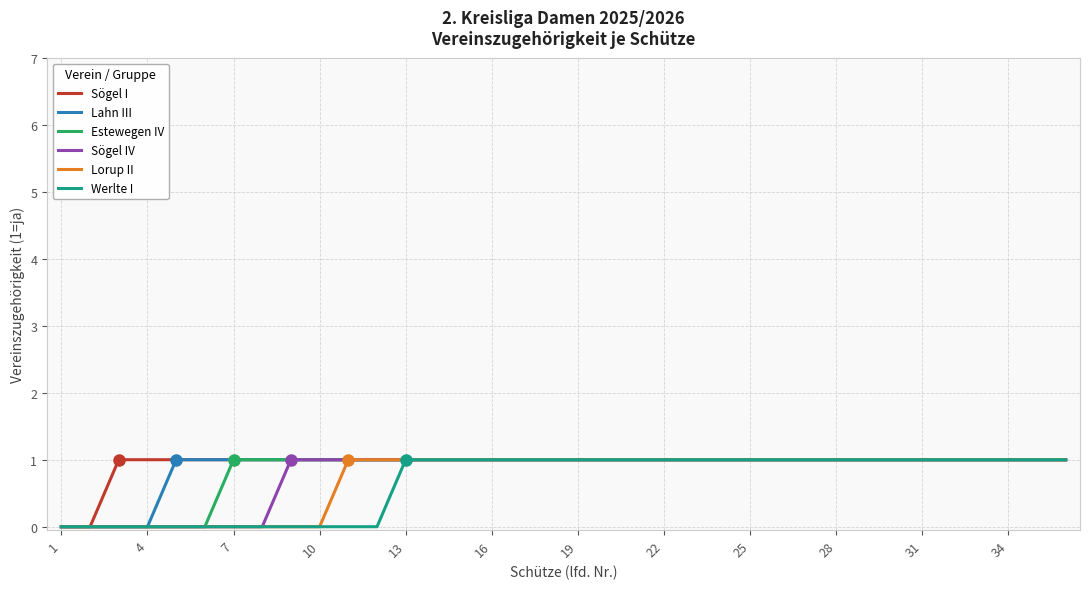

Reading left to right, what are all the values shown in this chart?

Sögel I: 0	0	1	1	1	1	1	1	1	1	1	1	1	1	1	1	1	1	1	1	1	1	1	1	1	1	1	1	1	1	1	1	1	1	1	1
Lahn III: 0	0	0	0	1	1	1	1	1	1	1	1	1	1	1	1	1	1	1	1	1	1	1	1	1	1	1	1	1	1	1	1	1	1	1	1
Estewegen IV: 0	0	0	0	0	0	1	1	1	1	1	1	1	1	1	1	1	1	1	1	1	1	1	1	1	1	1	1	1	1	1	1	1	1	1	1
Sögel IV: 0	0	0	0	0	0	0	0	1	1	1	1	1	1	1	1	1	1	1	1	1	1	1	1	1	1	1	1	1	1	1	1	1	1	1	1
Lorup II: 0	0	0	0	0	0	0	0	0	0	1	1	1	1	1	1	1	1	1	1	1	1	1	1	1	1	1	1	1	1	1	1	1	1	1	1
Werlte I: 0	0	0	0	0	0	0	0	0	0	0	0	1	1	1	1	1	1	1	1	1	1	1	1	1	1	1	1	1	1	1	1	1	1	1	1